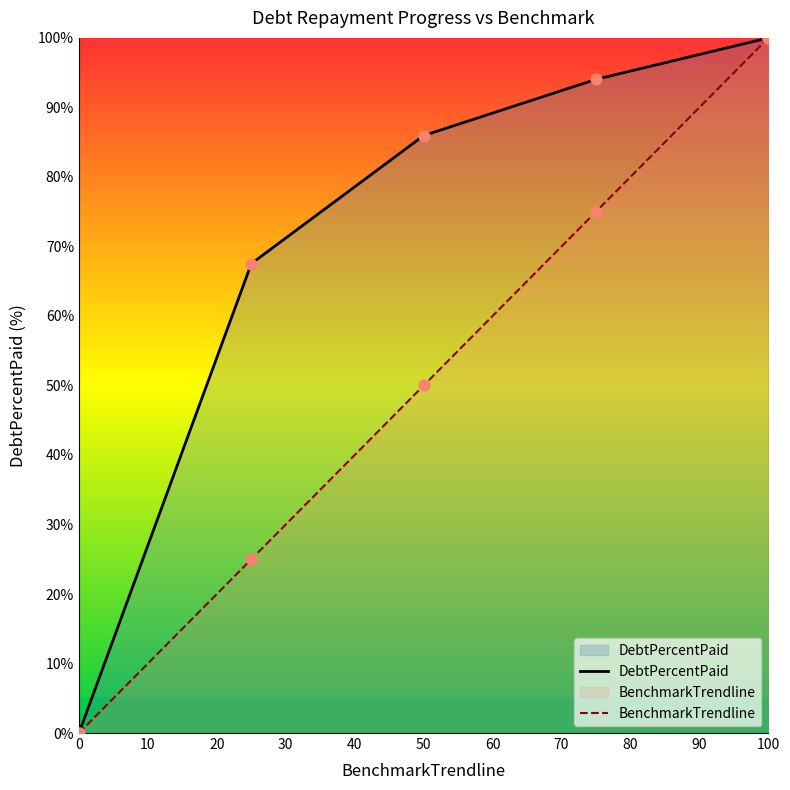

Which series has the widest spread of Y values?

DebtPercentPaid